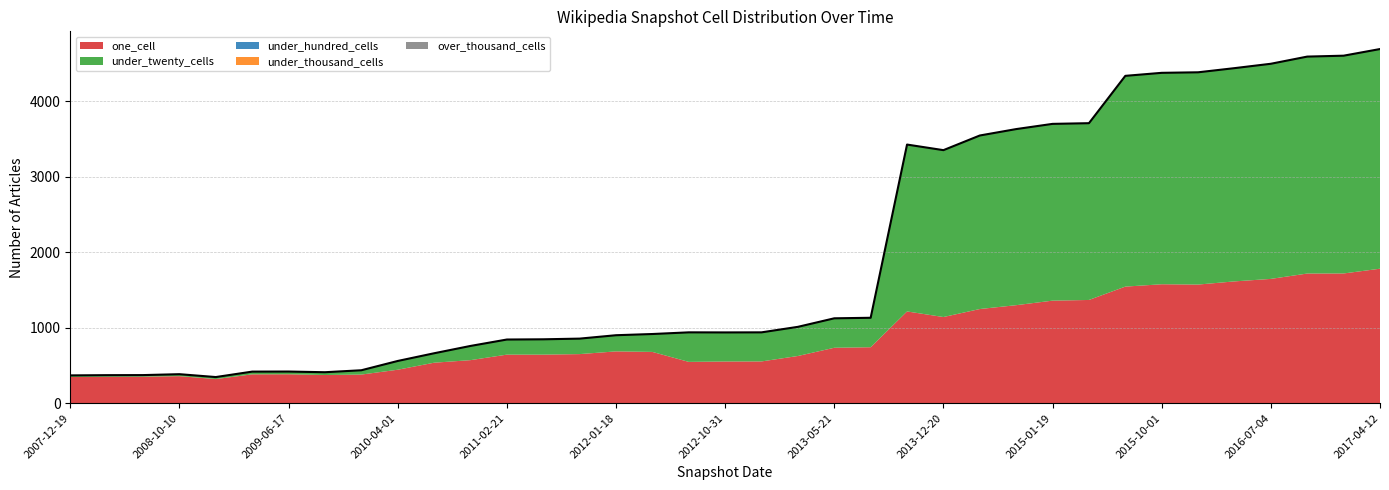

What is the difference between the second highest and minimum values in the under_twenty_cells series?

2863